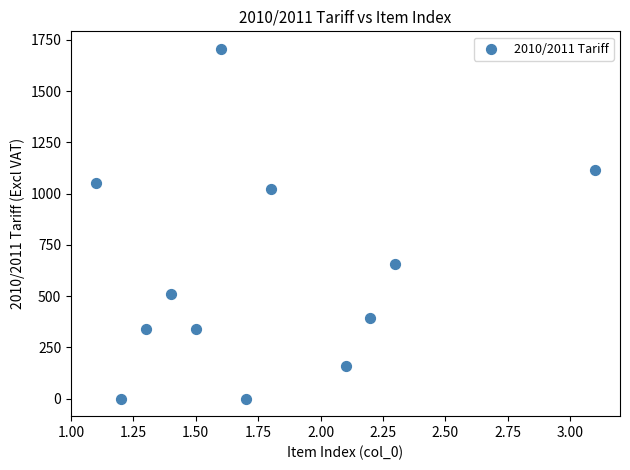

What is the range of X values (max minus min)?

2.0